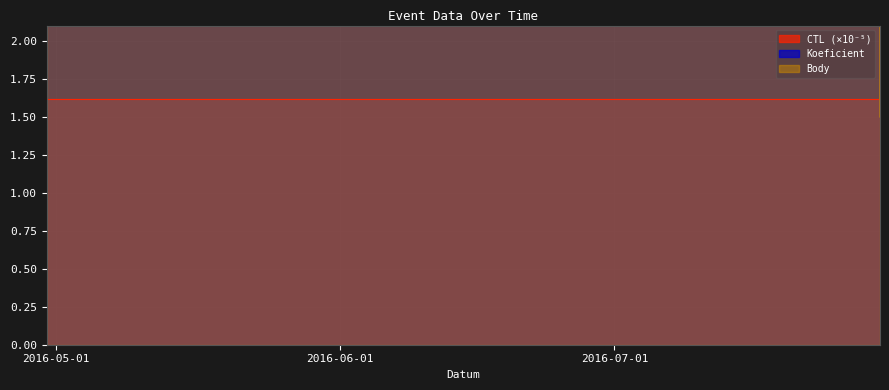

List the labels in order of Body value, largest first.

2016-04-30, 2016-05-14, 2016-07-30